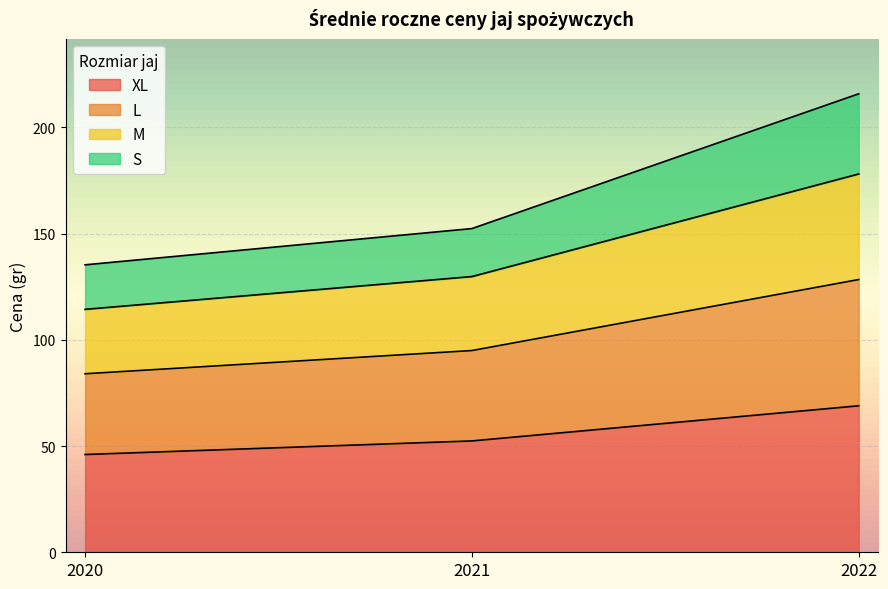

At which category is the sum across all series the highest?

2022